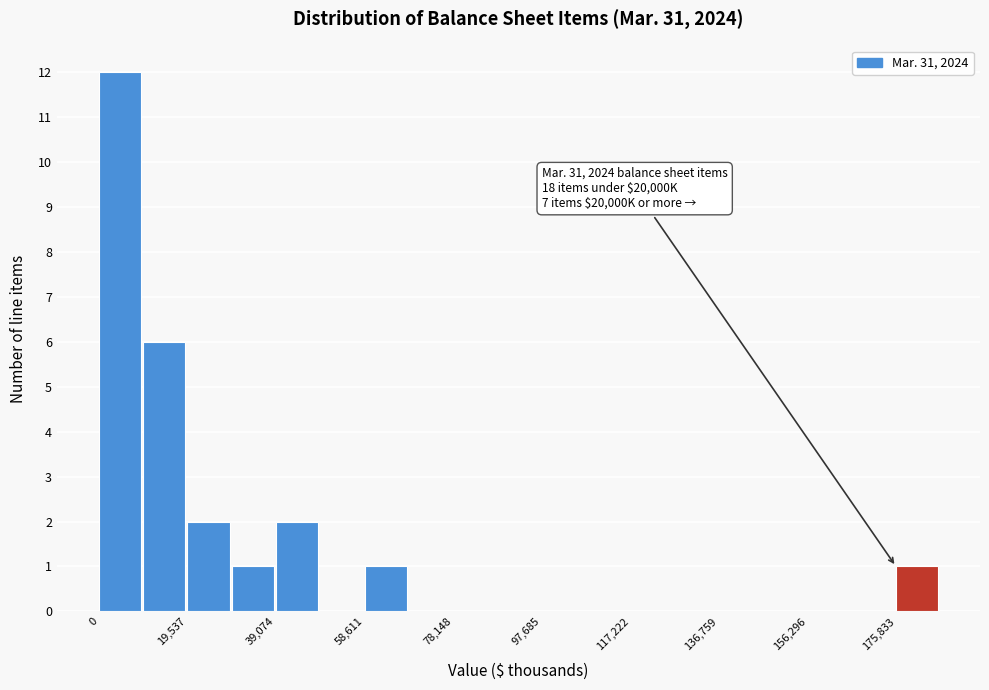

Over which range of the x-axis is the bar tallest?

0 to 10000